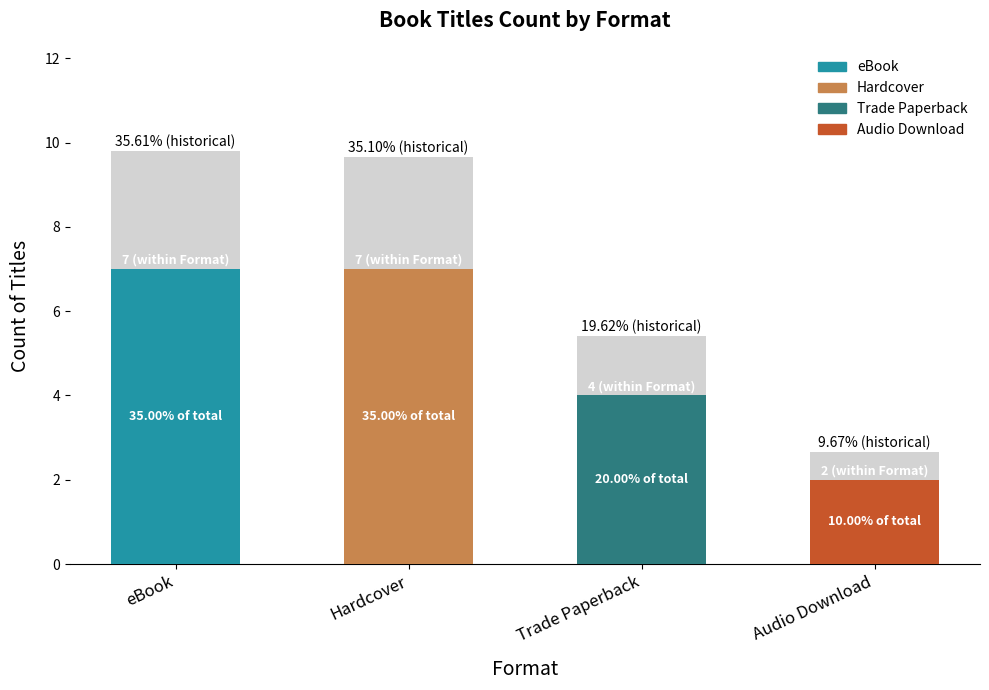

What is the change in value from eBook to Audio Download?

-7.1